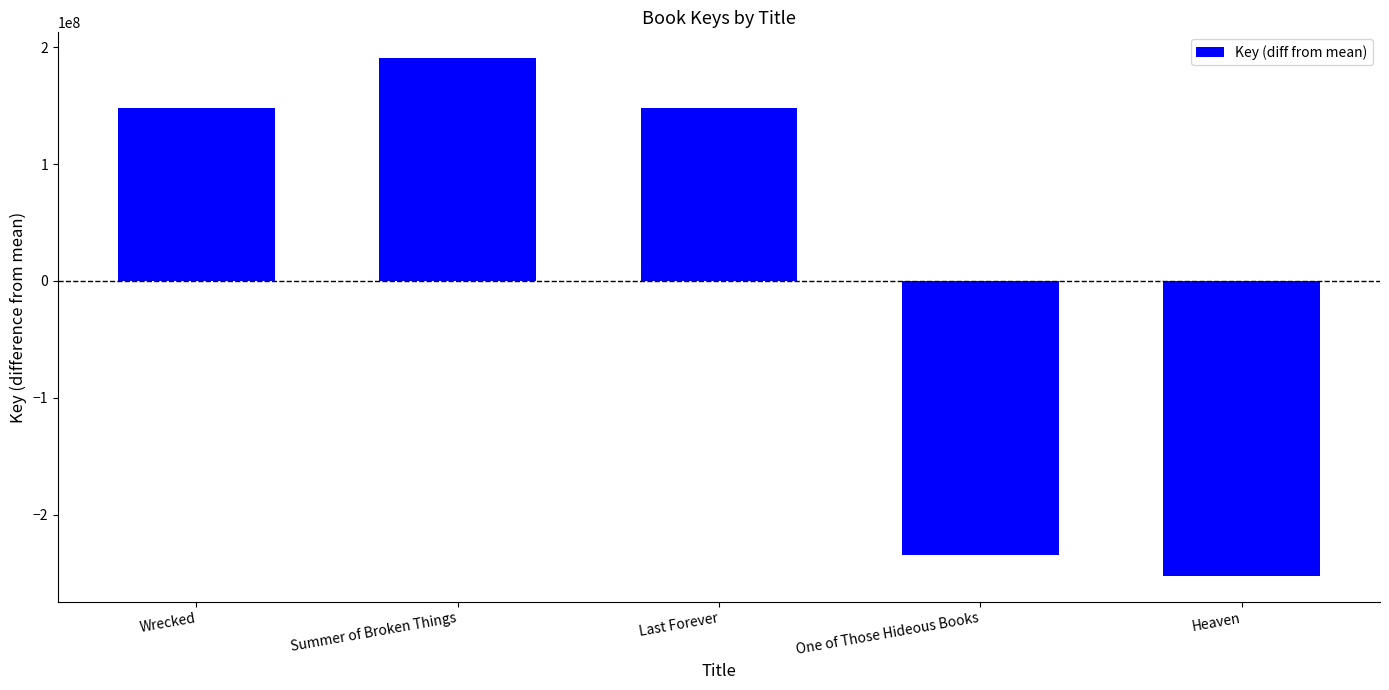

What is the change in value from Summer of Broken Things to Heaven?

-442803238